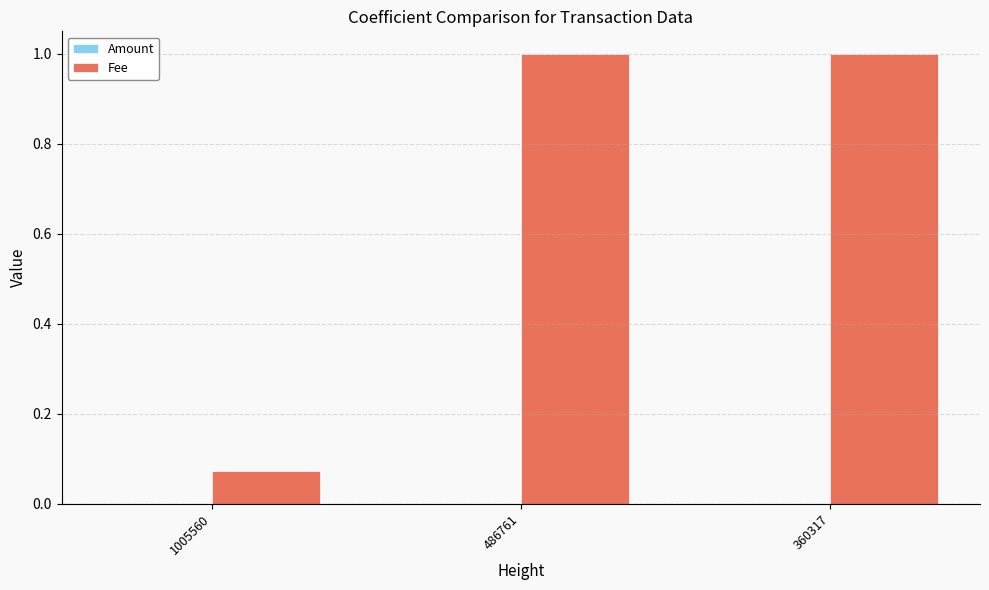

What is the maximum value for Fee?

1.0